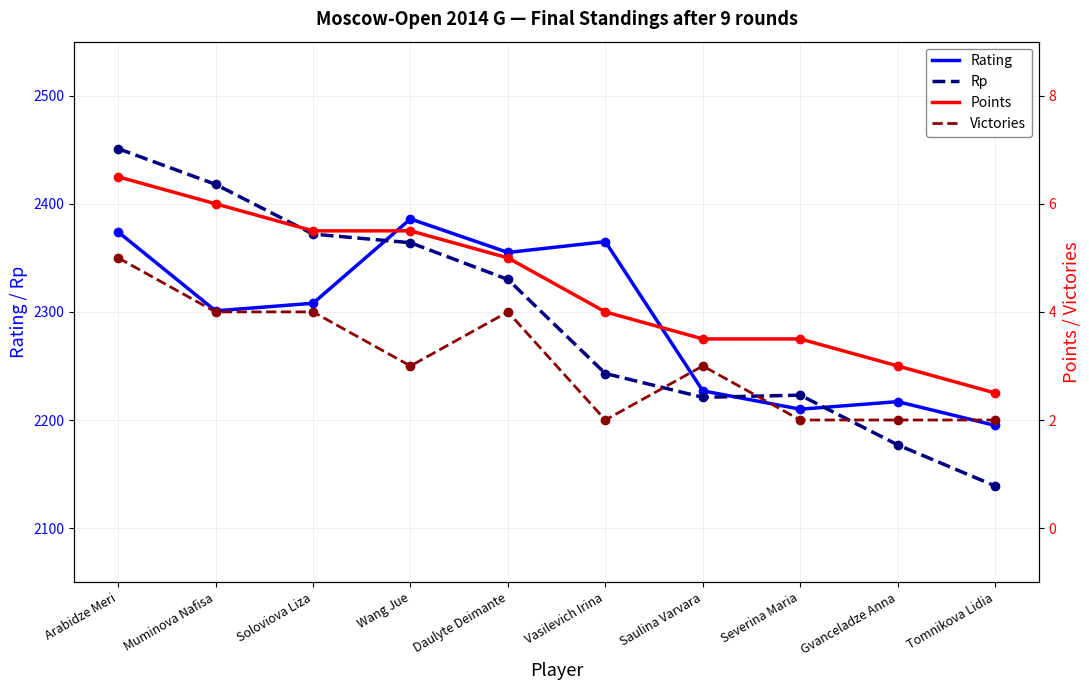

True or false: Points has more than 0 points higher than both neighbors.

False